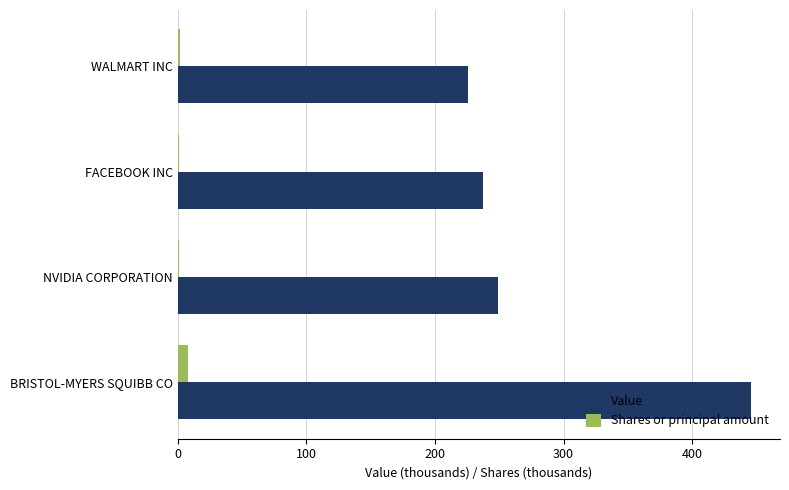

At which label is Value closest to 336?

NVIDIA CORPORATION